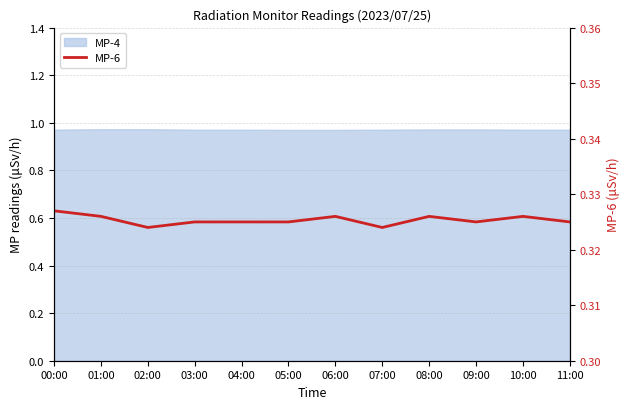

What is the smallest value displayed?

0.3